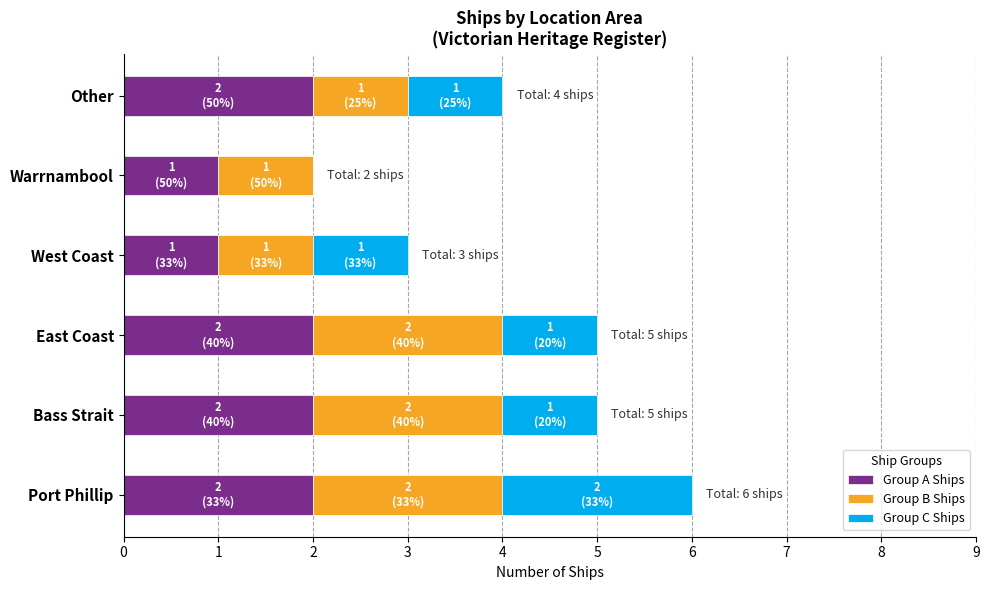

Count the number of categories in the chart.

6